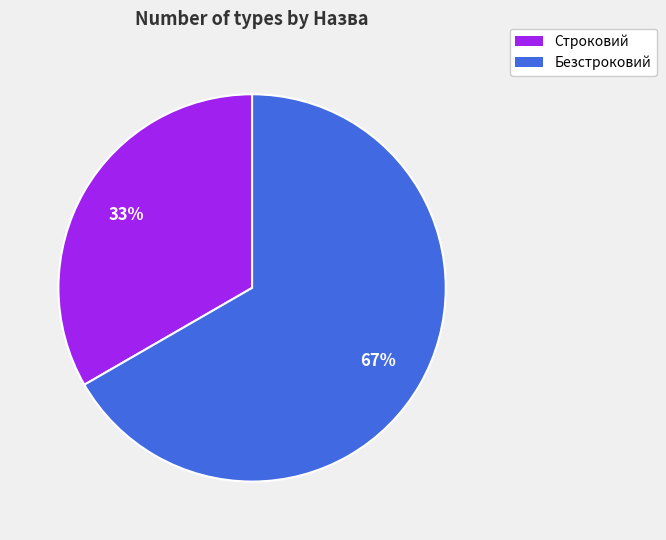

True or false: Строковий accounts for 33% of the total.

True